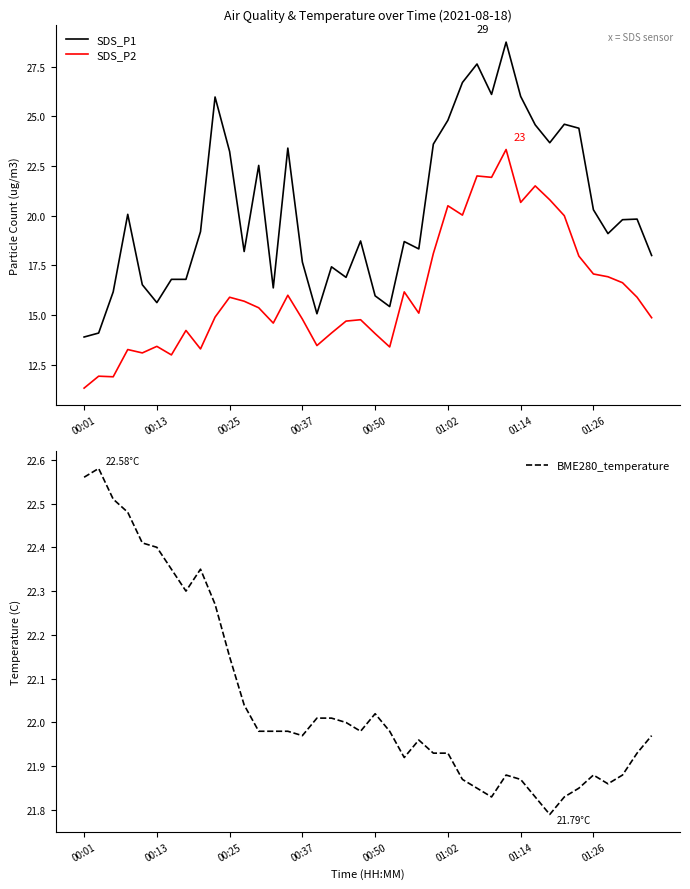

What is the maximum value for SDS_P2?

23.3